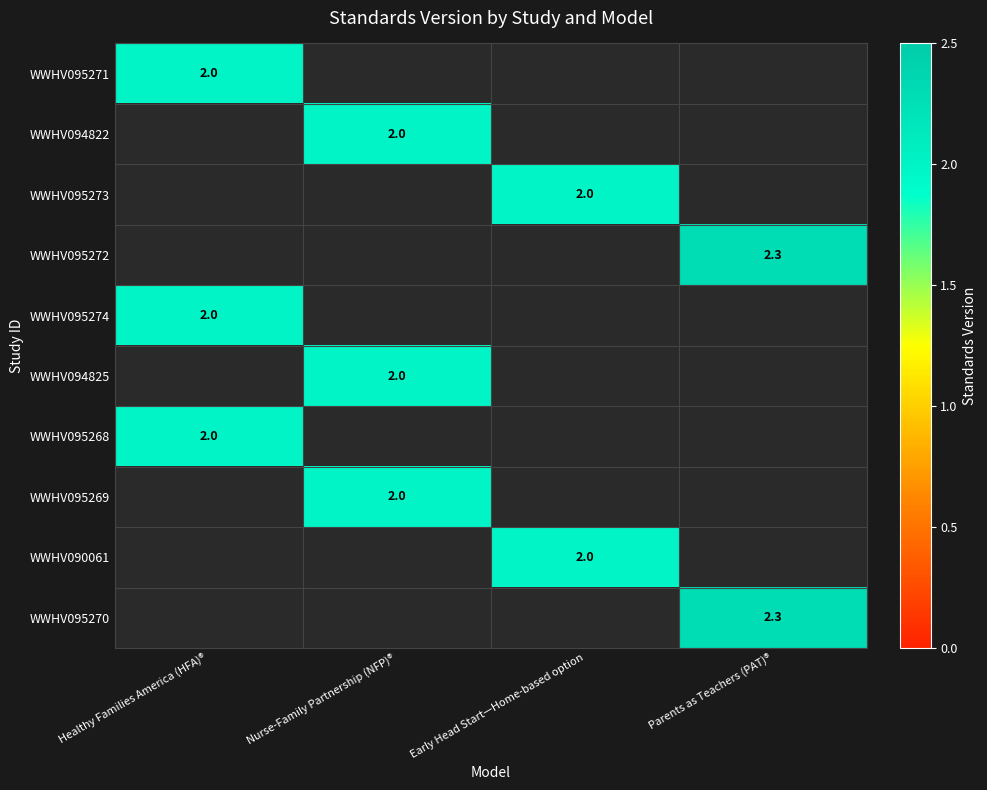

What is the maximum value shown in the chart?

2.3